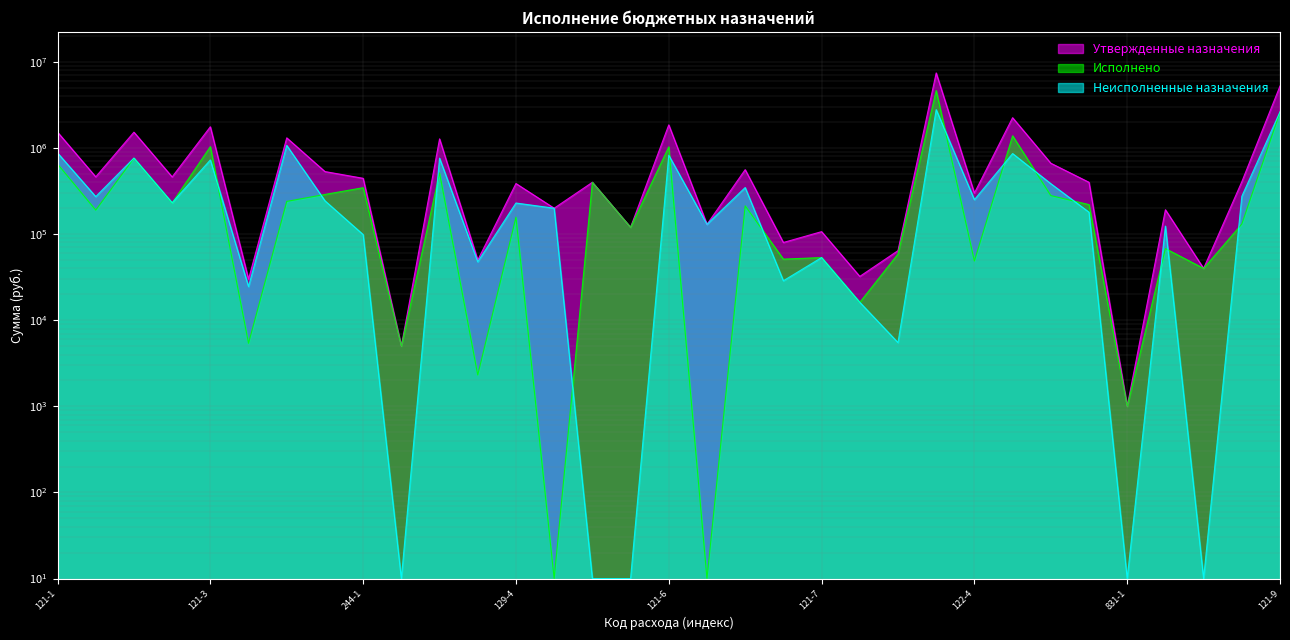

In Утвержденные назначения, how many points are lower than both neighbors (excluding endpoints)?

13